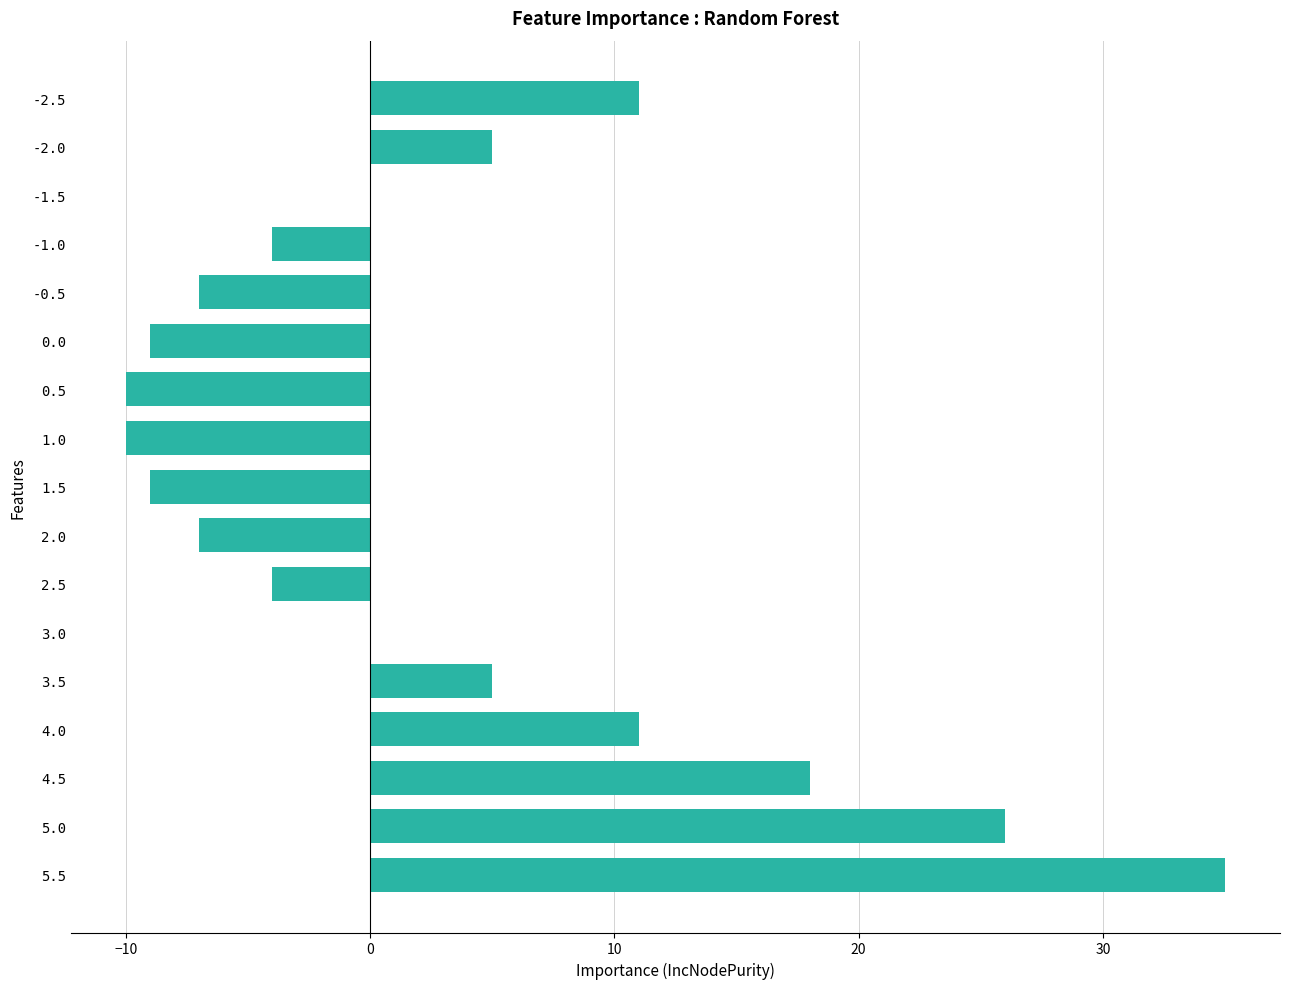

What is the sum of all values?

51